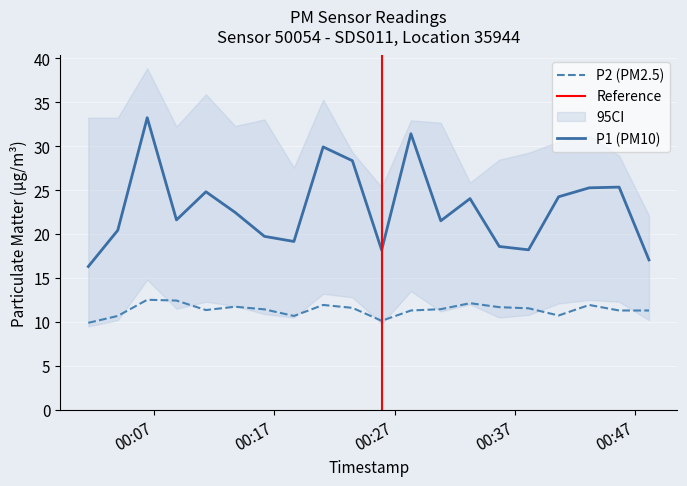

What is the total value across all series at 2023-04-03T00:28:21?

42.7